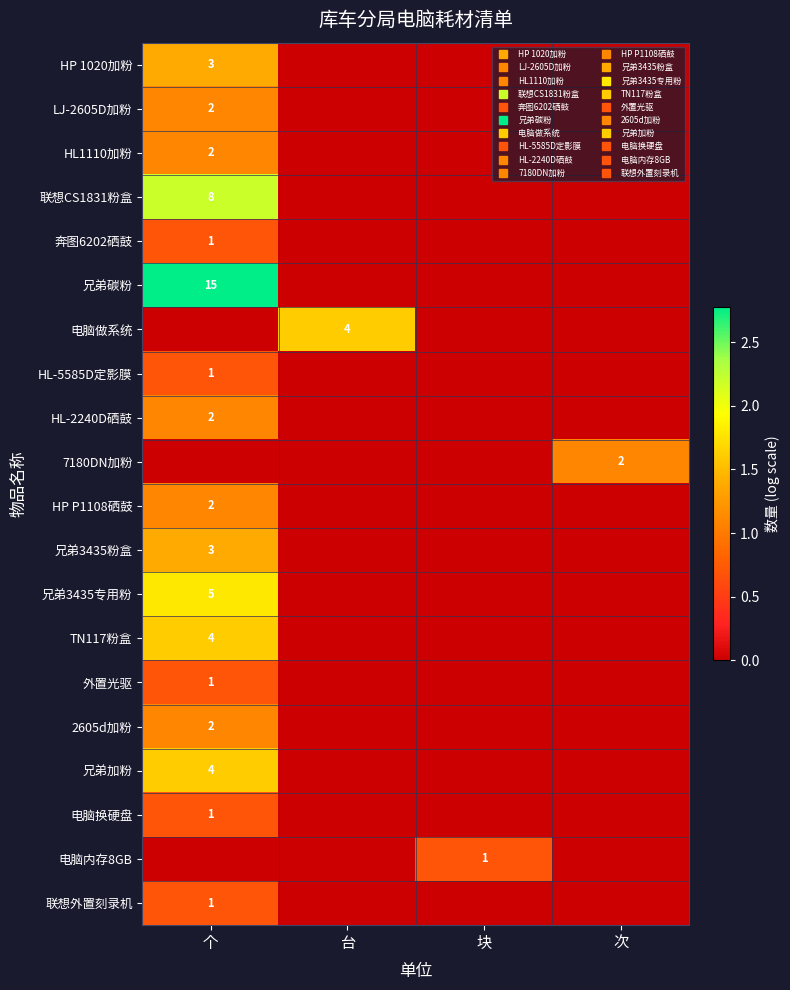

Rank the series at 个 from highest to lowest value.

兄弟碳粉, 联想CS1831粉盒, 兄弟3435专用粉, TN117粉盒, 兄弟加粉, HP 1020加粉, 兄弟3435粉盒, LJ-2605D加粉, HL1110加粉, HL-2240D硒鼓, HP P1108硒鼓, 2605d加粉, 奔图6202硒鼓, HL-5585D定影膜, 外置光驱, 电脑换硬盘, 联想外置刻录机, 电脑做系统, 7180DN加粉, 电脑内存8GB